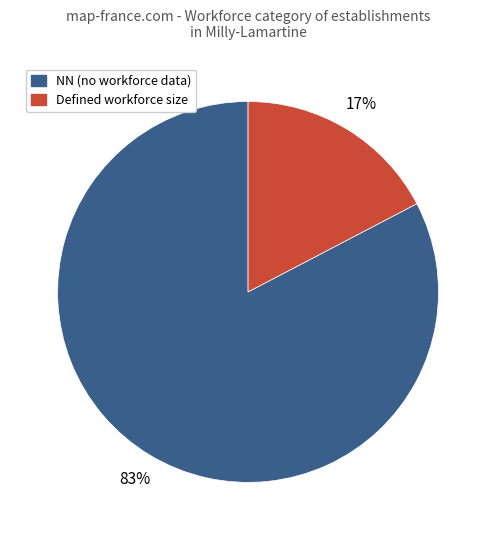

To the nearest percent, what is the average slice percentage?

50%